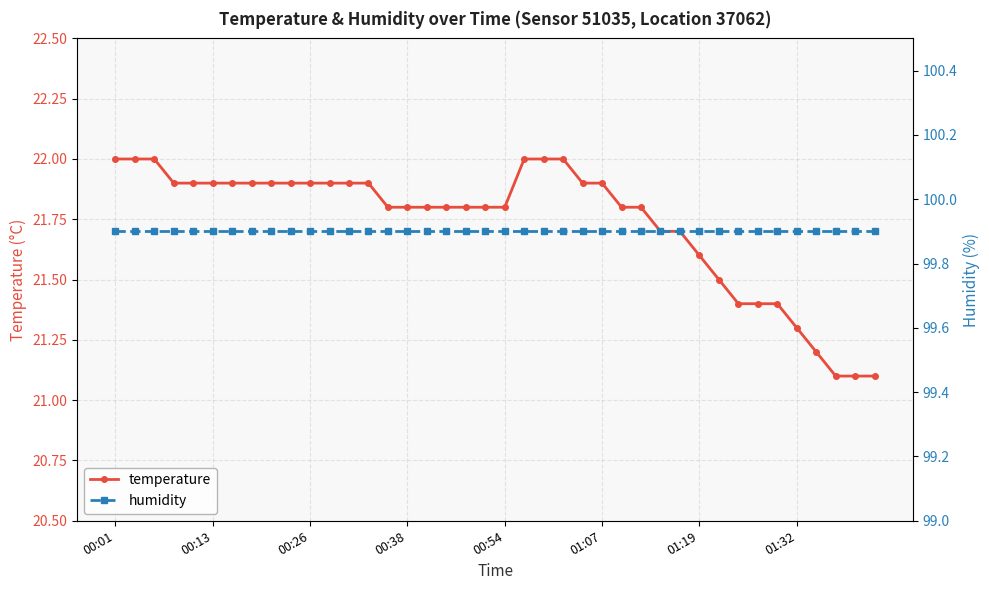

What is the average value of the humidity series?

99.9